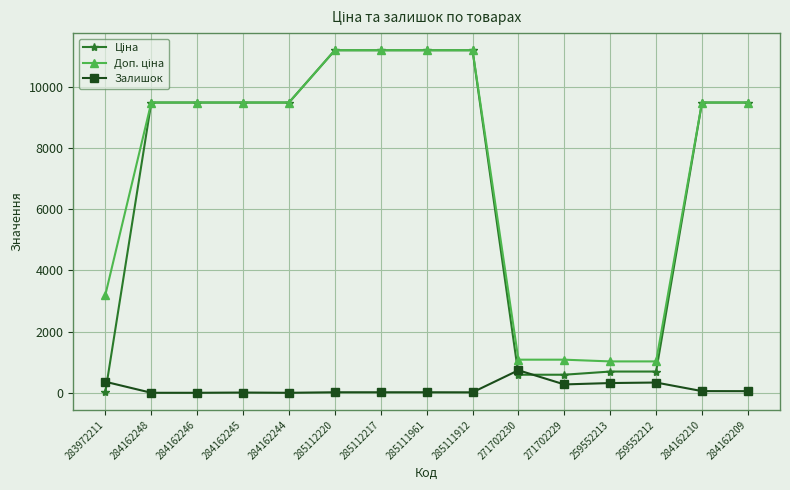

Which category has the highest value in the Залишок series?

271702230